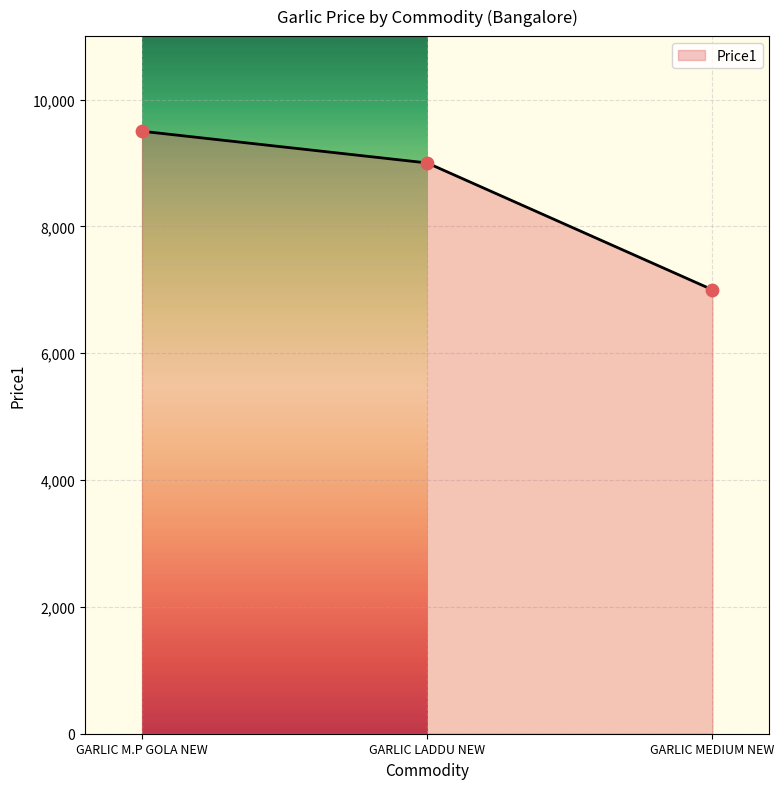

What is the change in value from GARLIC LADDU NEW to GARLIC MEDIUM NEW?

-2000